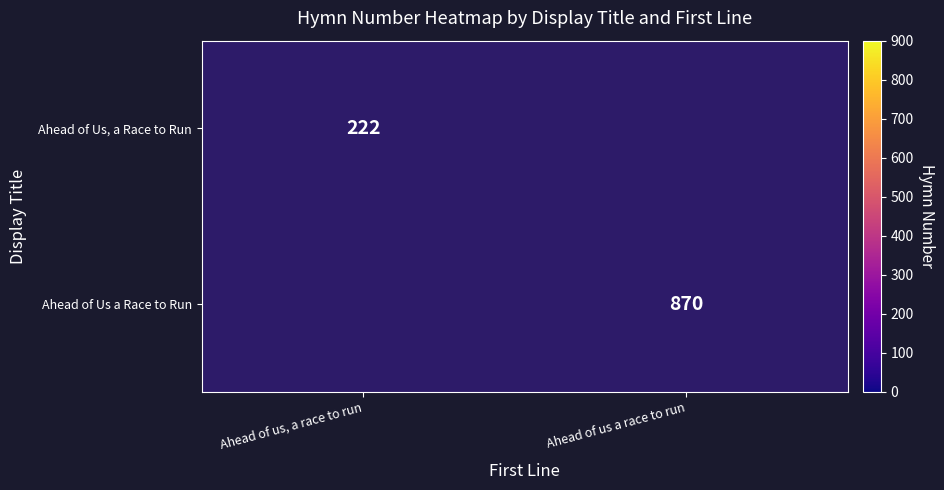

The Ahead of Us, a Race to Run series shows 324 at Ahead of us, a race to run. True or false?

False